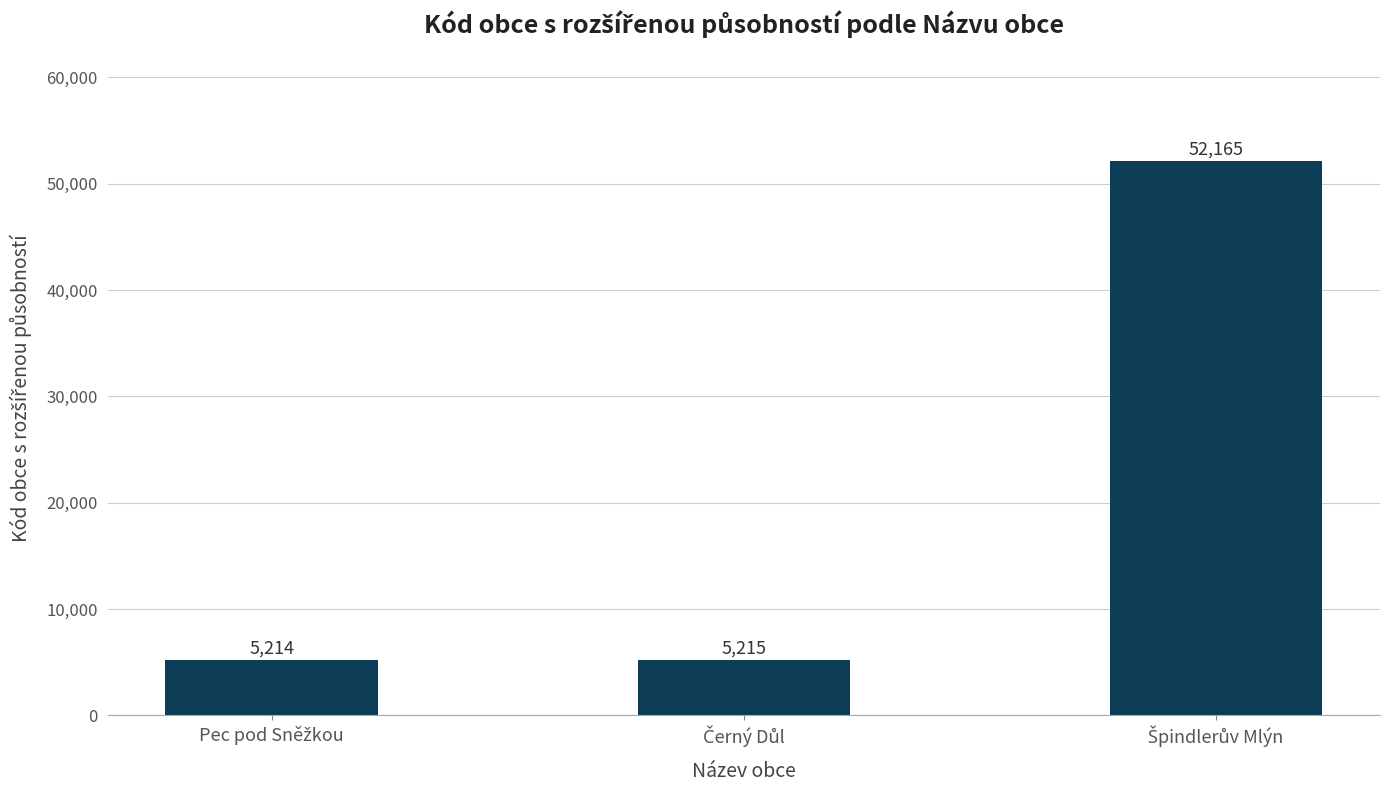

What is the smallest value displayed?

5214